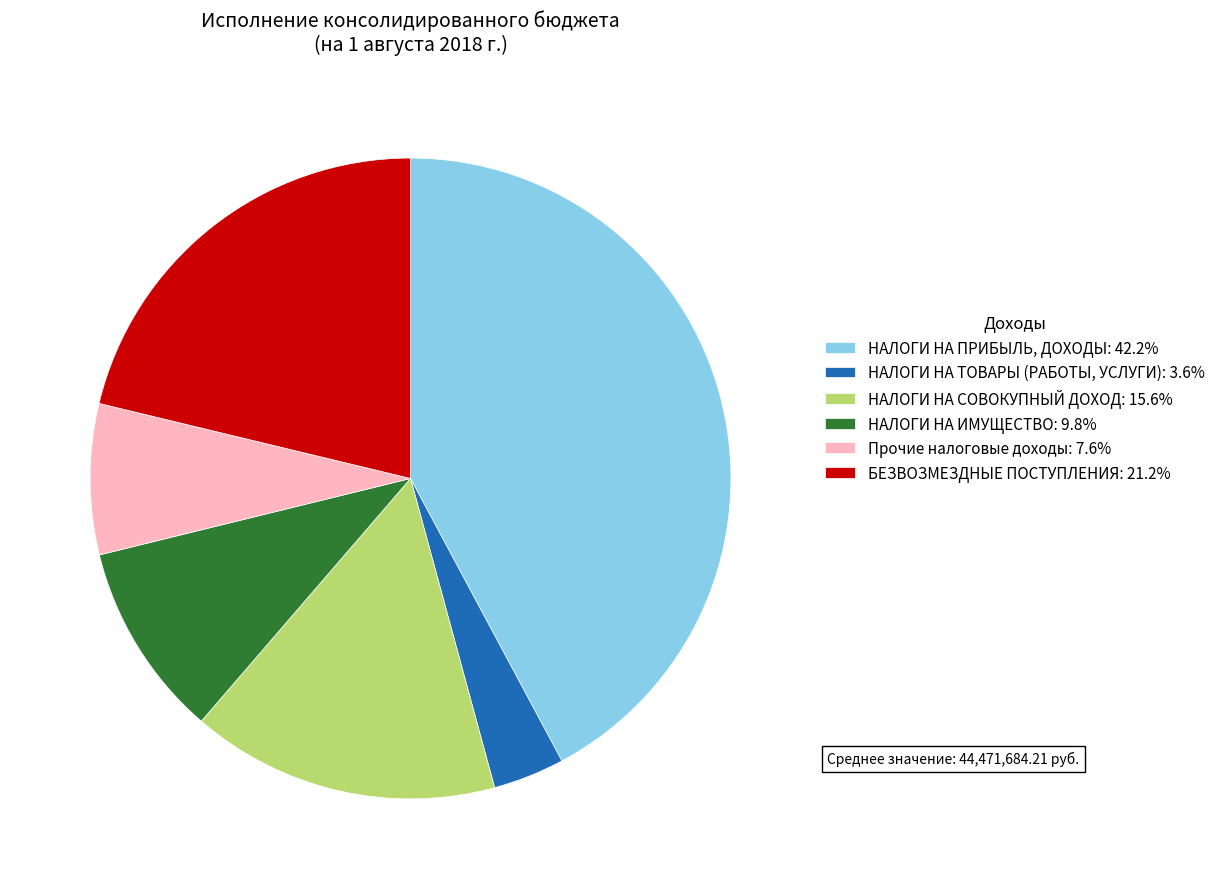

Is there any slice that represents more than half of the pie?

No